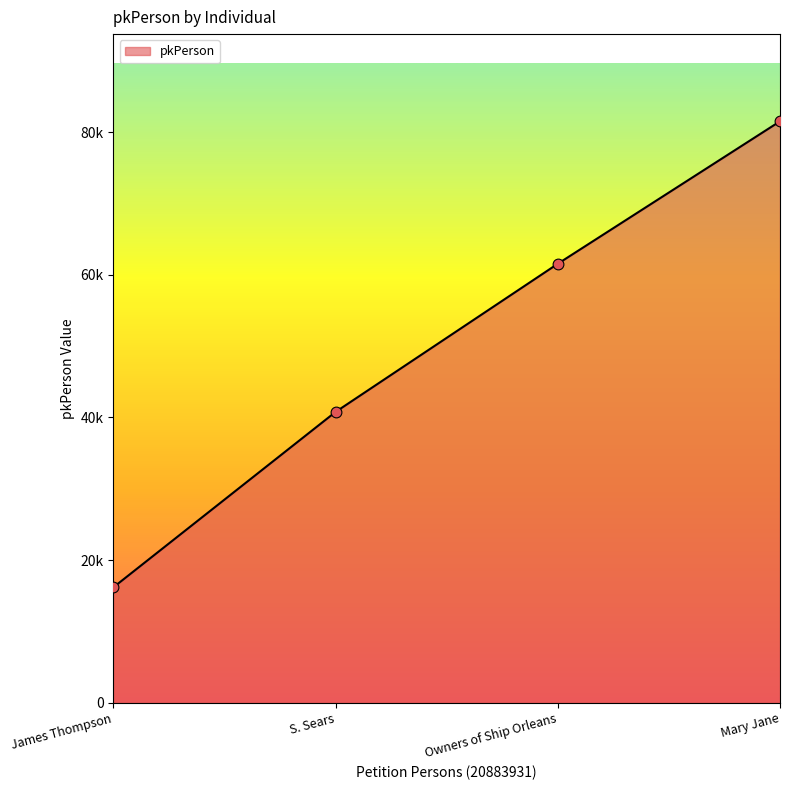

What is the change in value from S. Sears to Mary Jane?

+40783